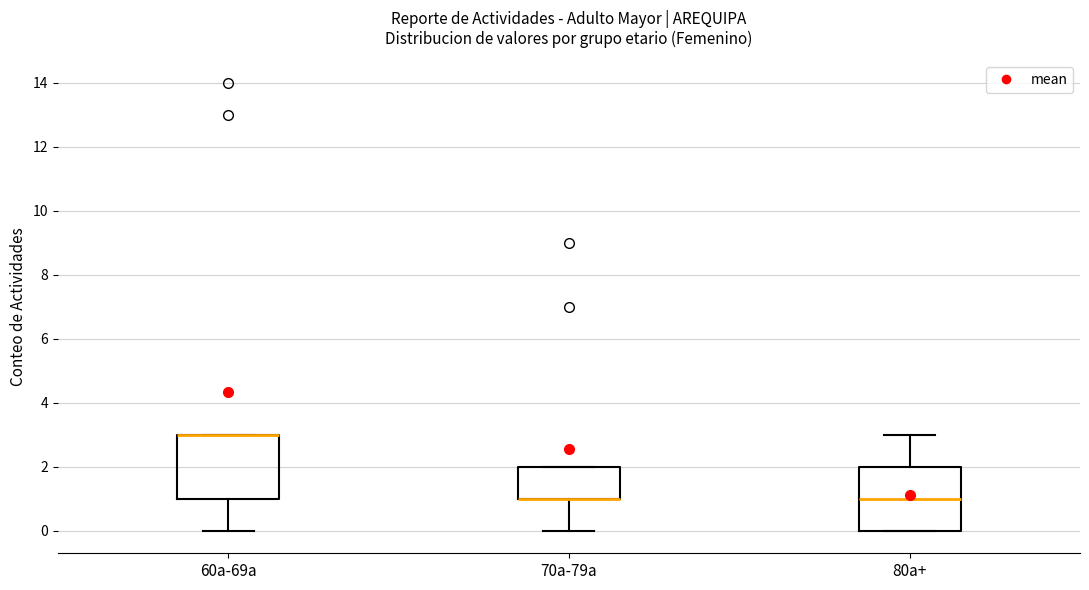

Where does the upper whisker of the box for 80a+ end on the y-axis? The values are not printed on the chart, so give them approximately, as read against the axis.

3